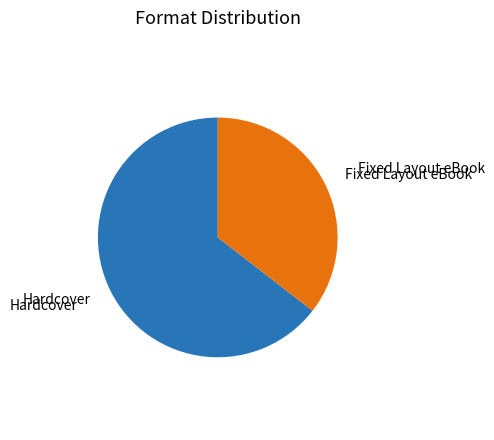

Count the number of slices in the pie.

2